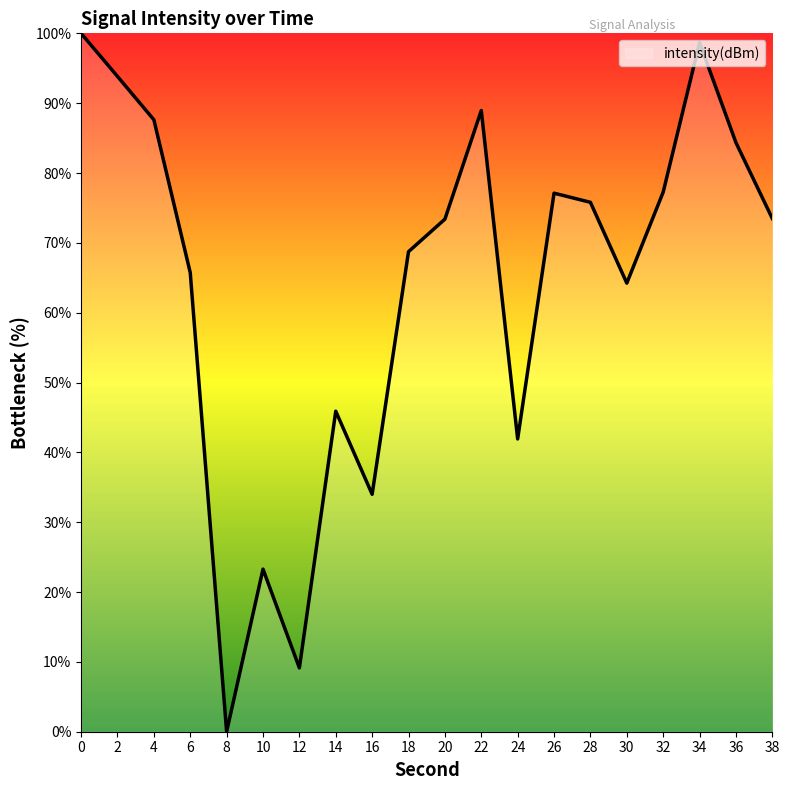

What is the ratio of the value at 34 to the value at 6?

1.5